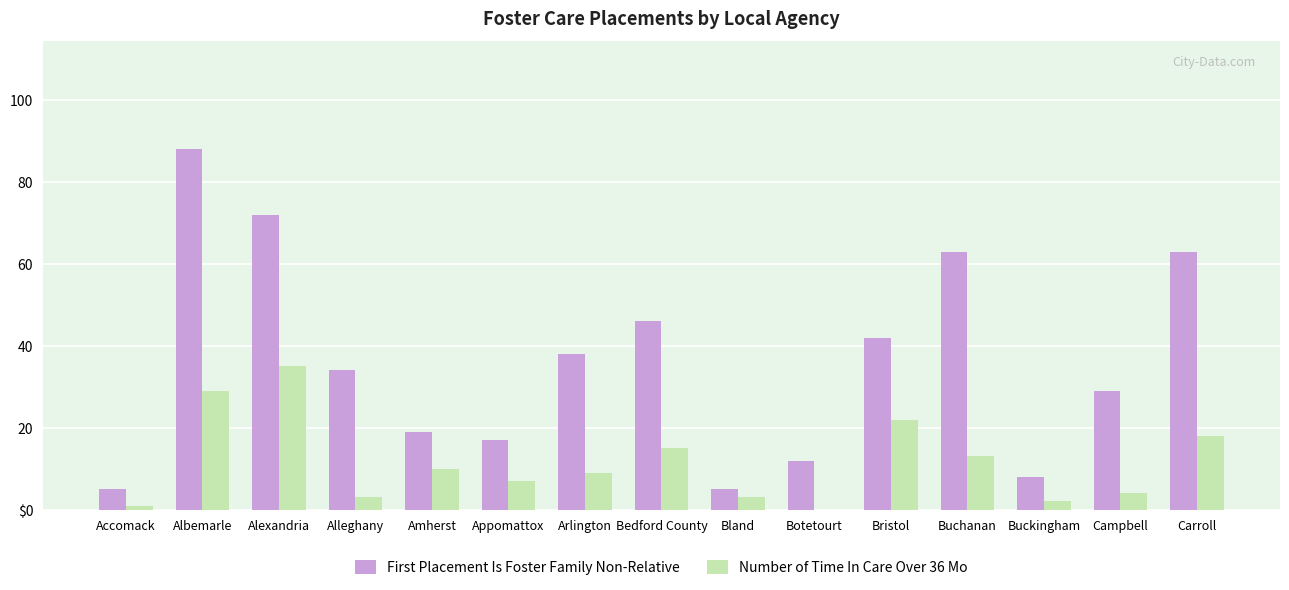

The value of Number of Time In Care Over 36 Mo at Carroll is 18. True or false?

True